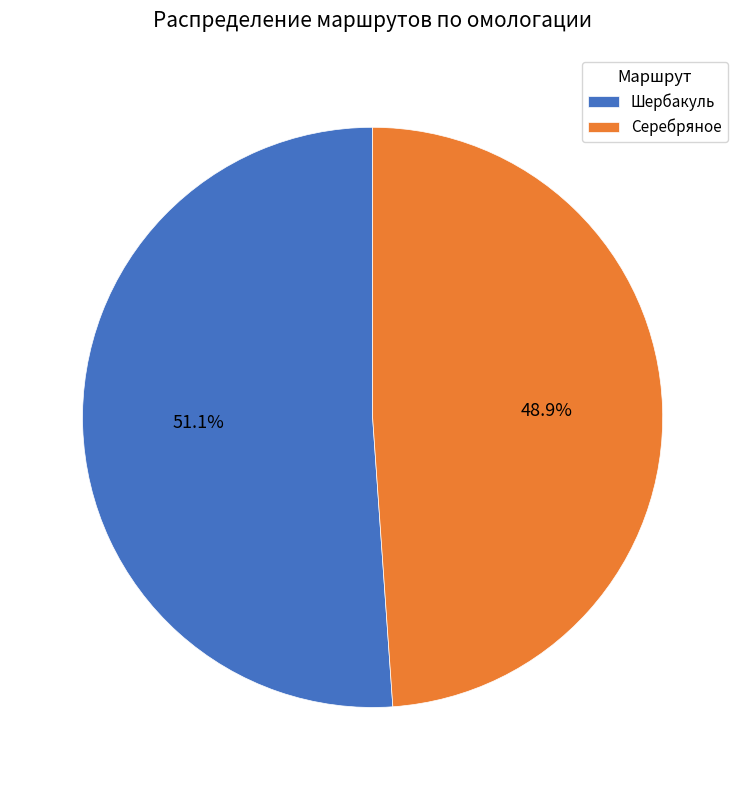

Which has a higher value, Шербакуль or Серебряное?

Шербакуль